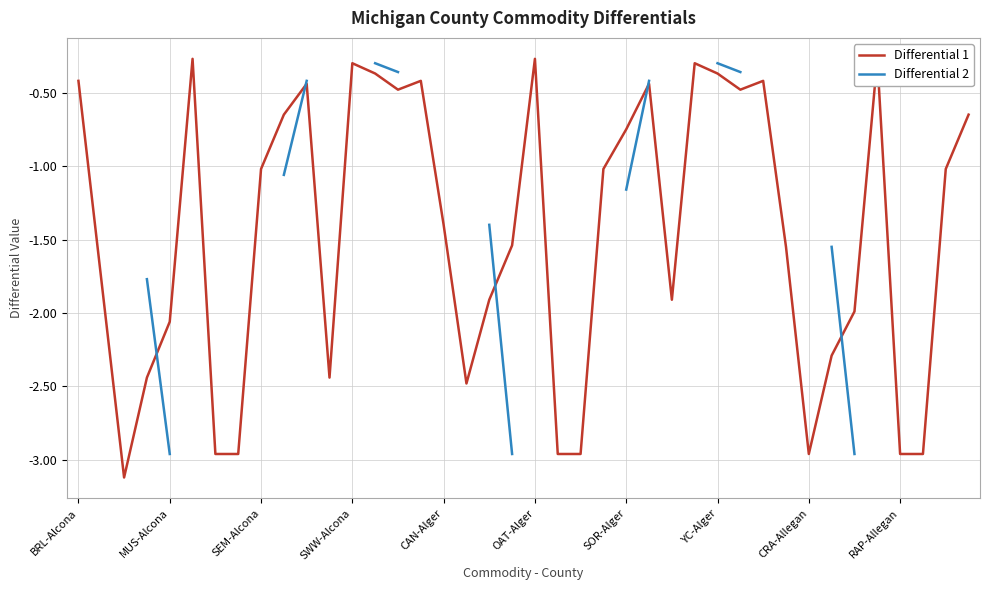

True or false: Differential 1 has a value of -5.1 at RAP-Allegan.

False